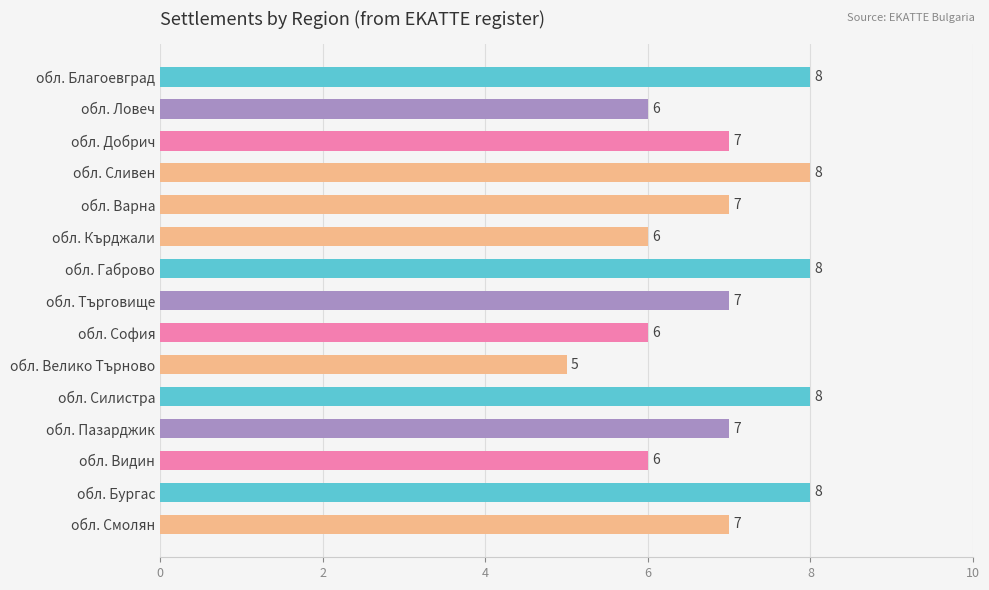

What position from the top is обл. Ловеч?

2